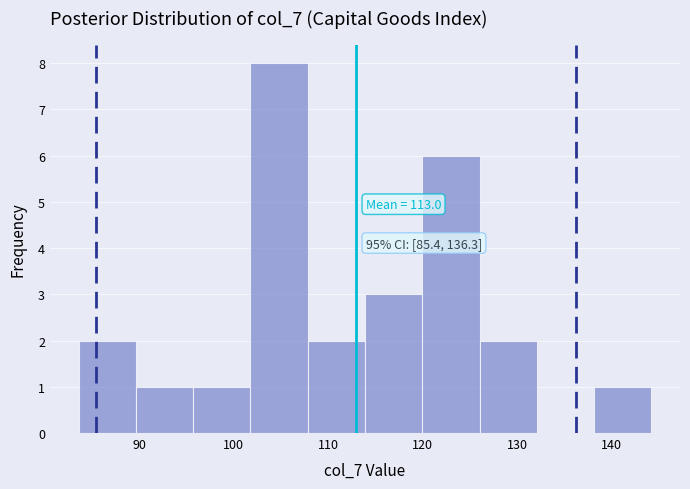

Which range on the x-axis has the tallest bar?

102 to 108